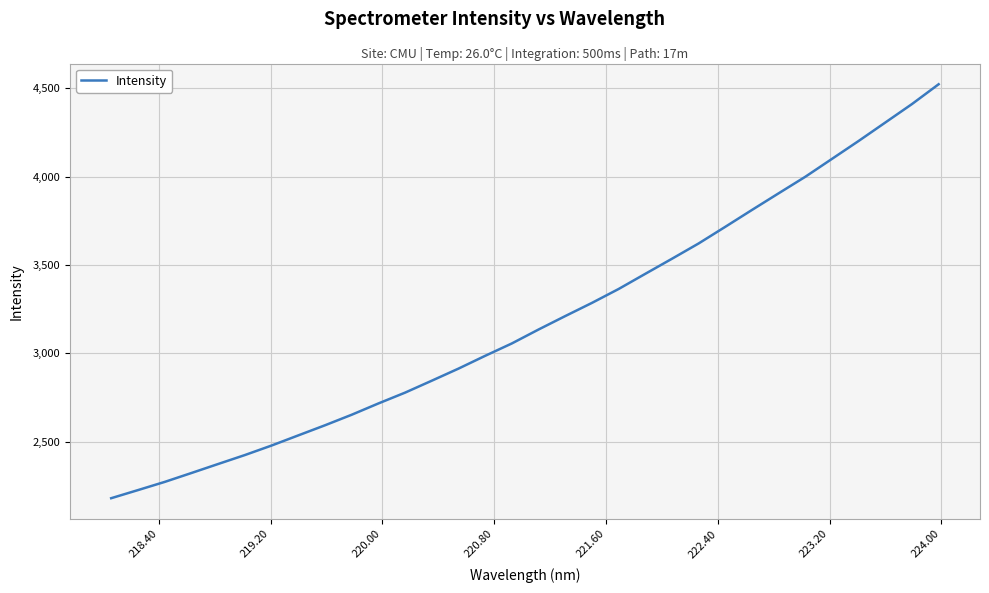

What is the difference between the maximum and minimum values?

2342.5